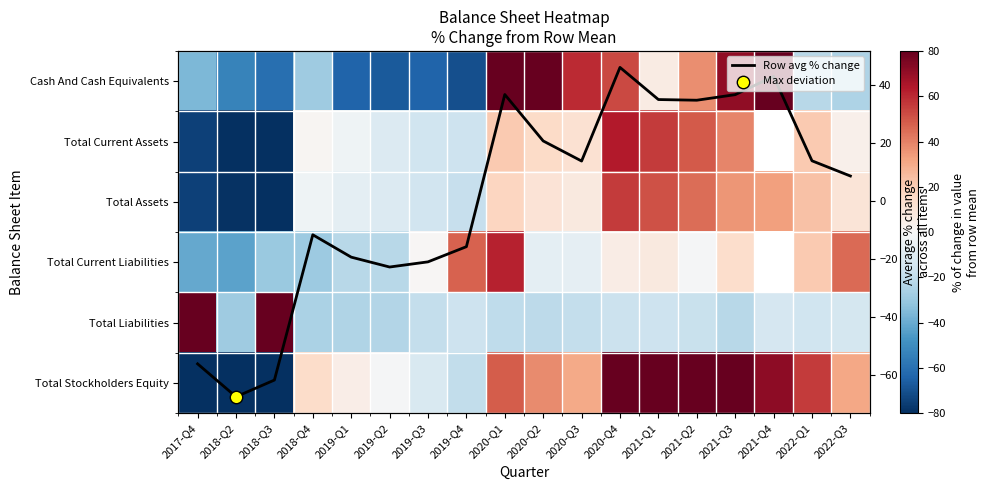

What is the minimum value shown in the chart?

-277.7